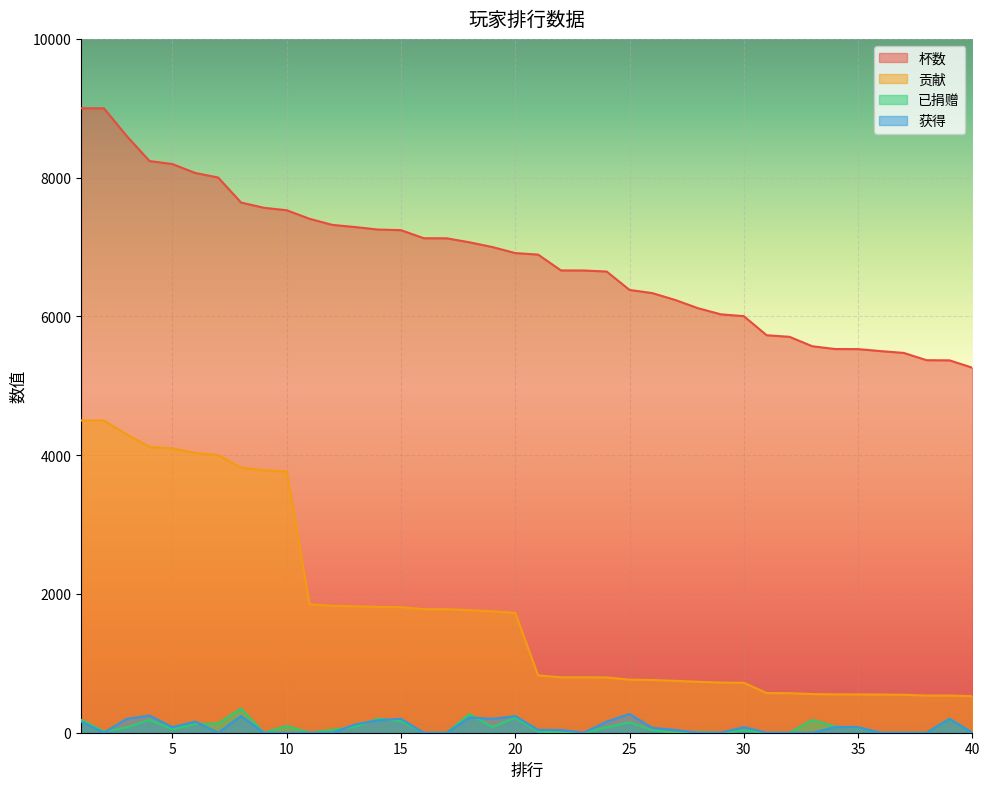

True or false: 获得 and 杯数 cross at least once.

False